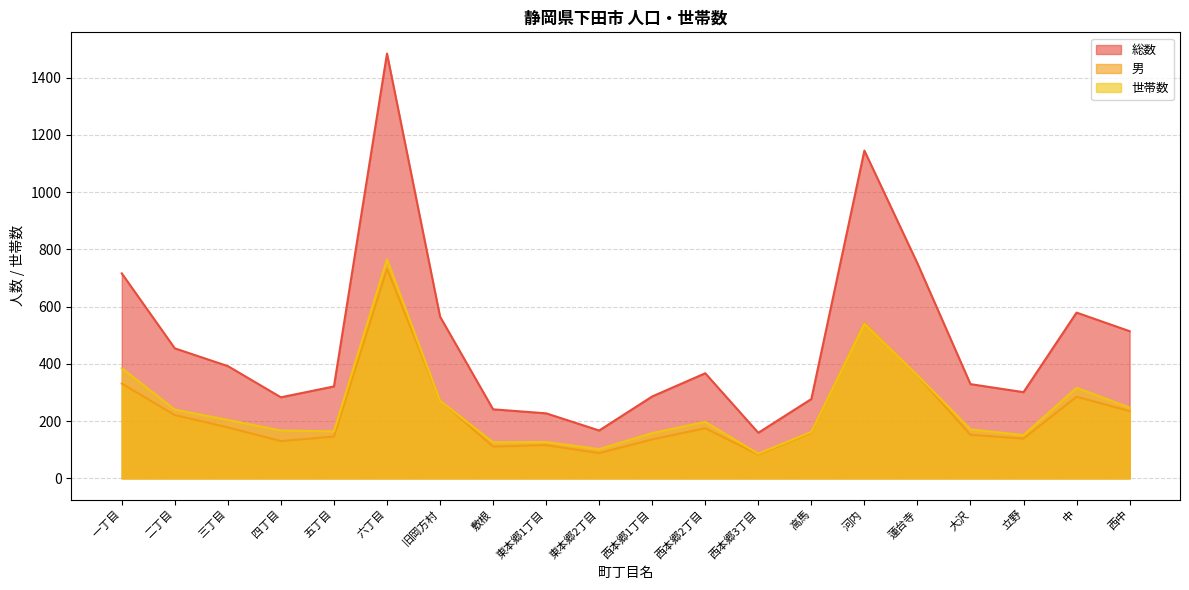

True or false: 世帯数 and 総数 intersect in this chart.

False